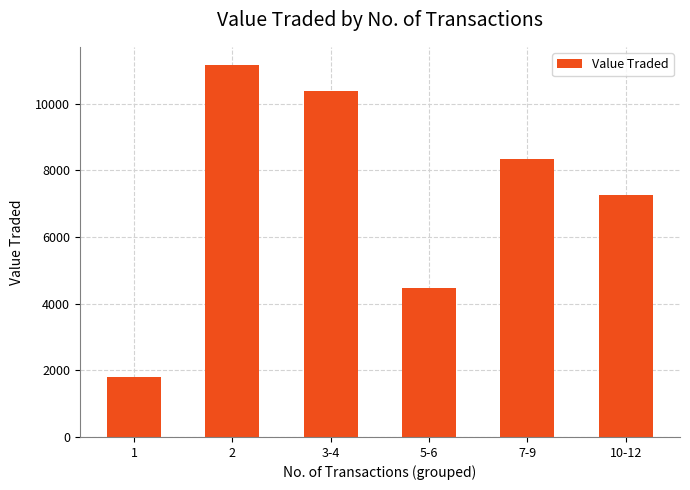

The value at 10-12 is 7246. True or false?

True